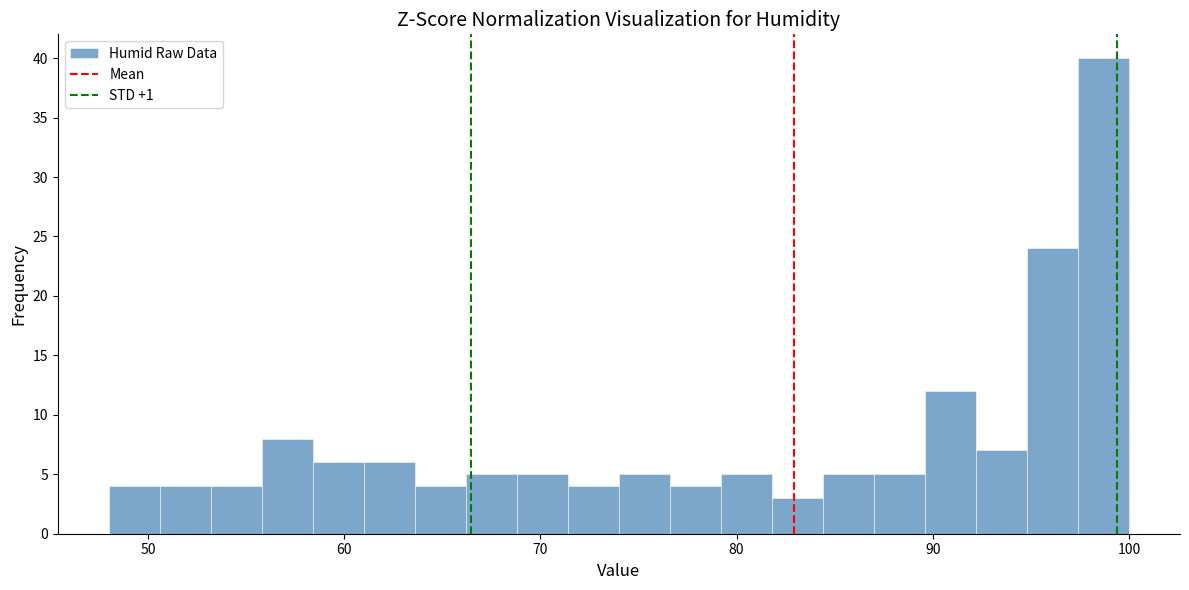

Around what value on the x-axis is the tallest bar? Give the approximate position of its centre, as read against the axis.

99